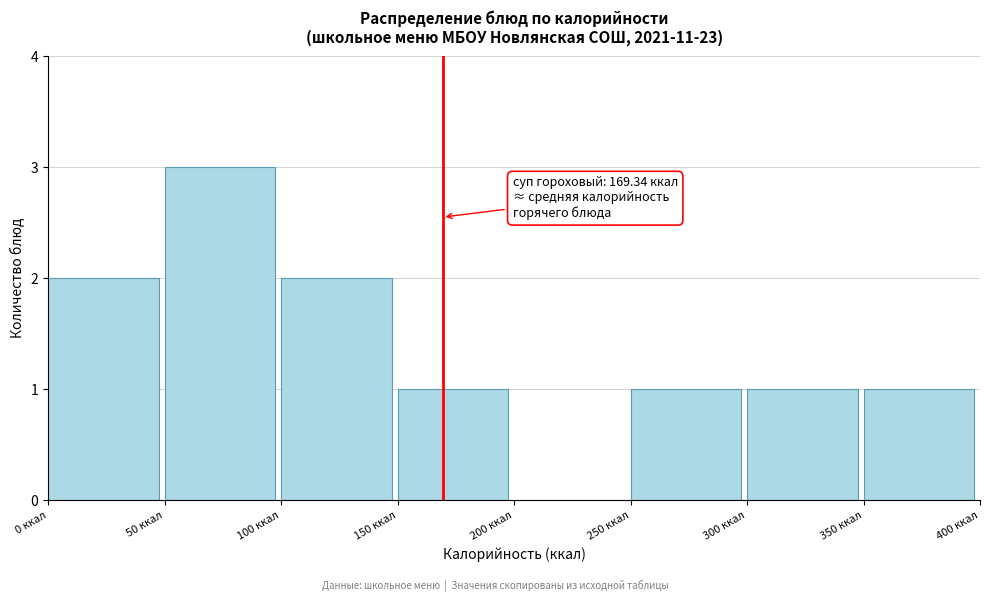

Over which range of the x-axis is the bar tallest?

50 to 100